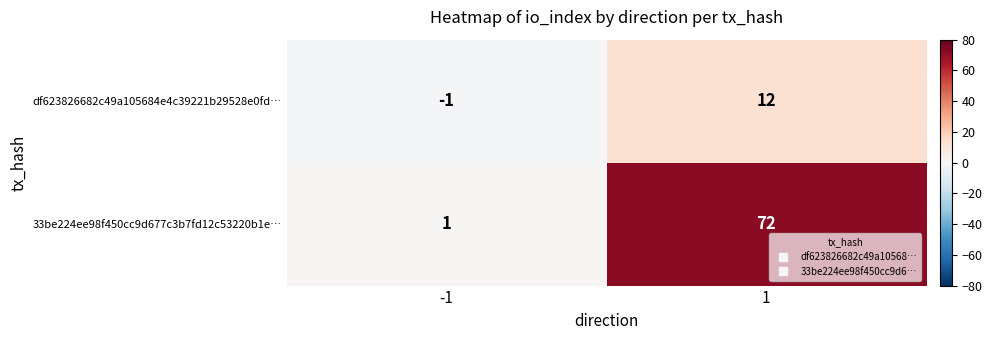

Read the 33be224ee98f450cc9d677c3b7fd12c53220b1e… value at 1, to the nearest 10.

70